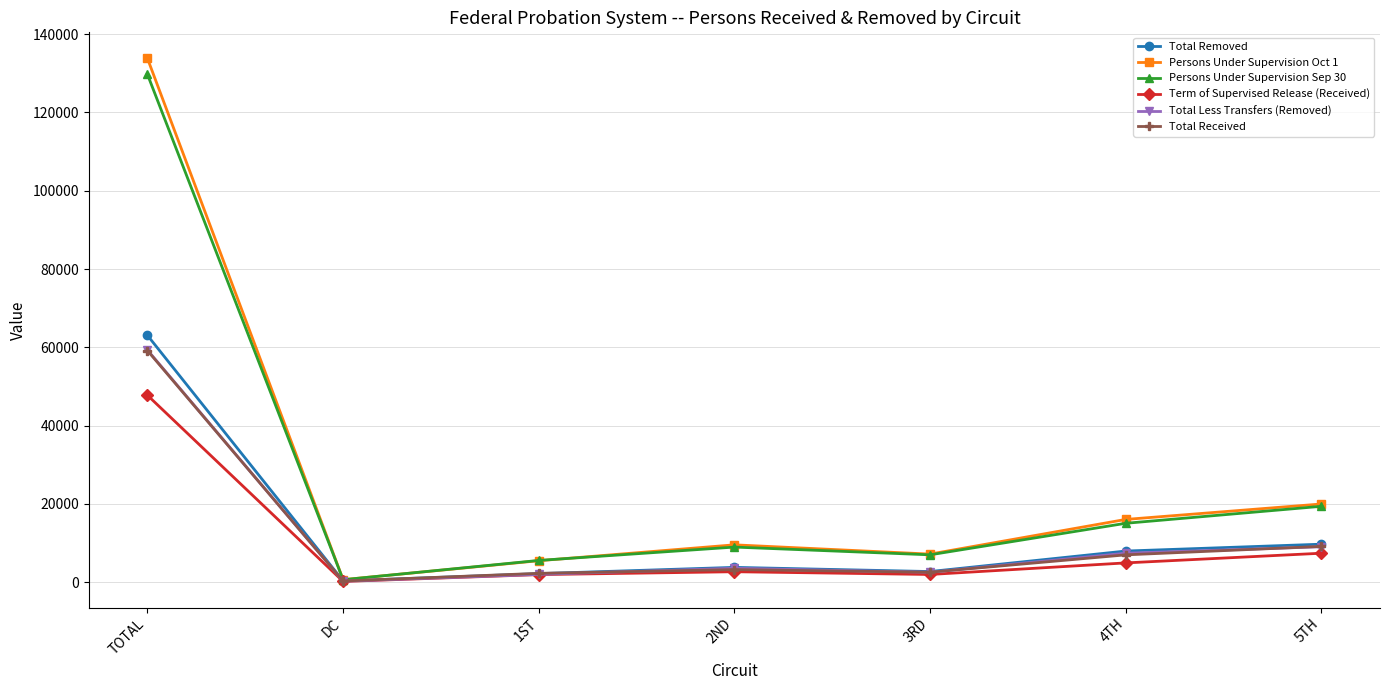

The Persons Under Supervision Oct 1 series shows 207074 at TOTAL. True or false?

False